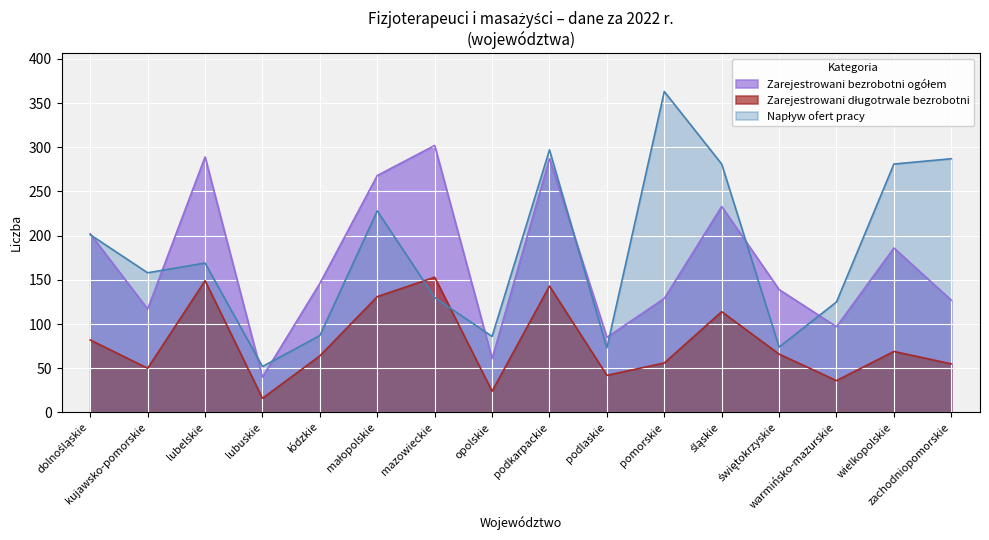

True or false: Zarejestrowani bezrobotni ogółem and Zarejestrowani długotrwale bezrobotni intersect in this chart.

False